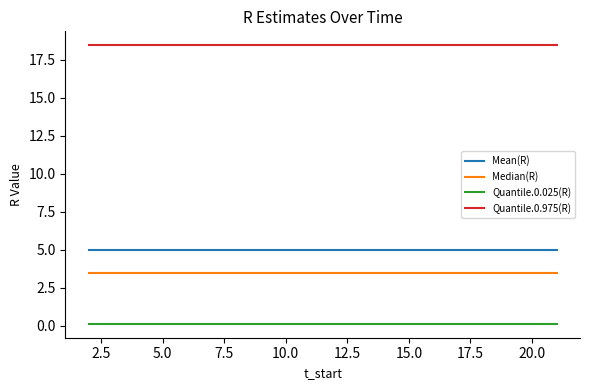

How many lines are shown in the chart?

4